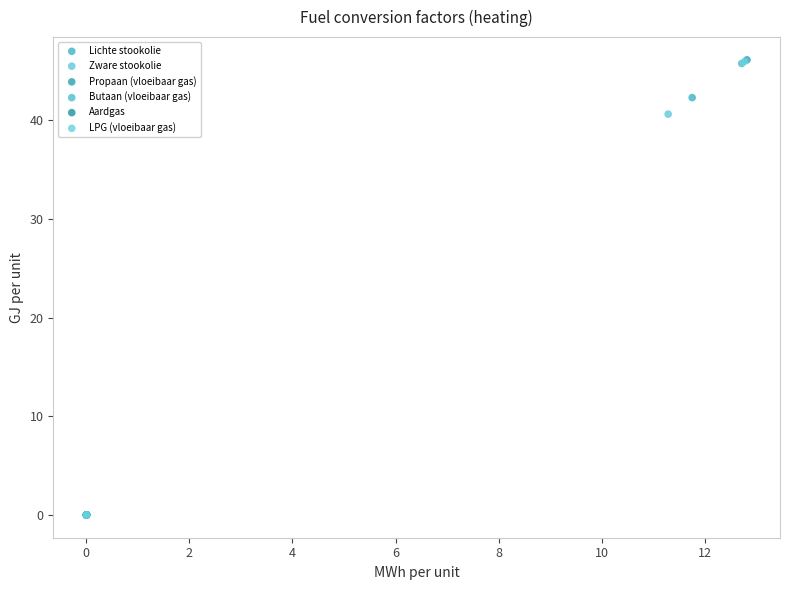

What are all the series names shown in the legend?

Lichte stookolie, Zware stookolie, Propaan (vloeibaar gas), Butaan (vloeibaar gas), Aardgas, LPG (vloeibaar gas)